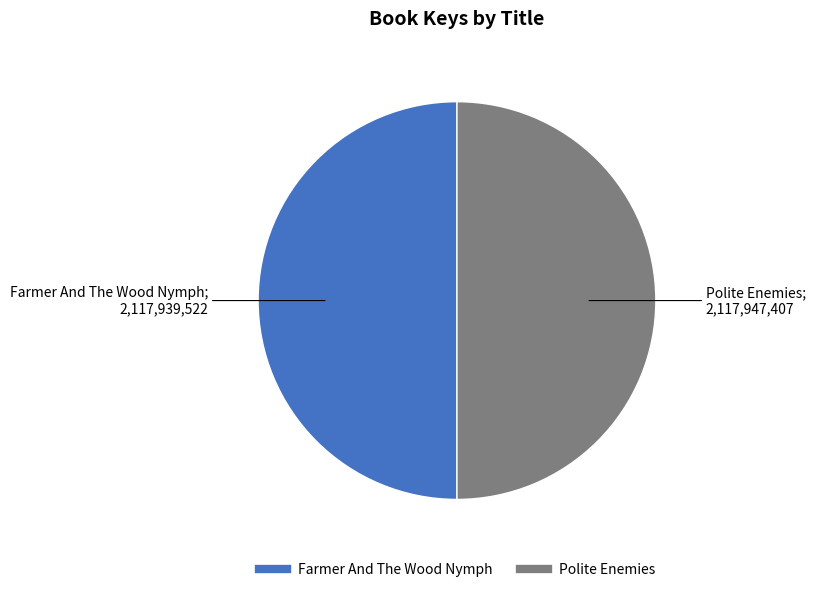

What is the ratio of the value at Polite Enemies to the value at Farmer And The Wood Nymph?

1.0